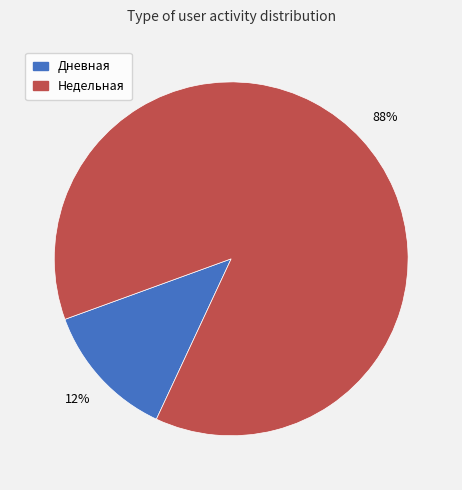

Rank the categories by value from lowest to highest.

Дневная, Недельная